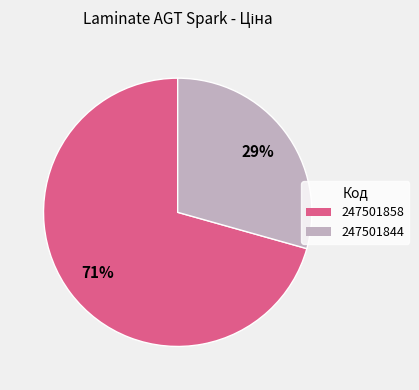

Which category has the biggest portion of the pie?

247501858